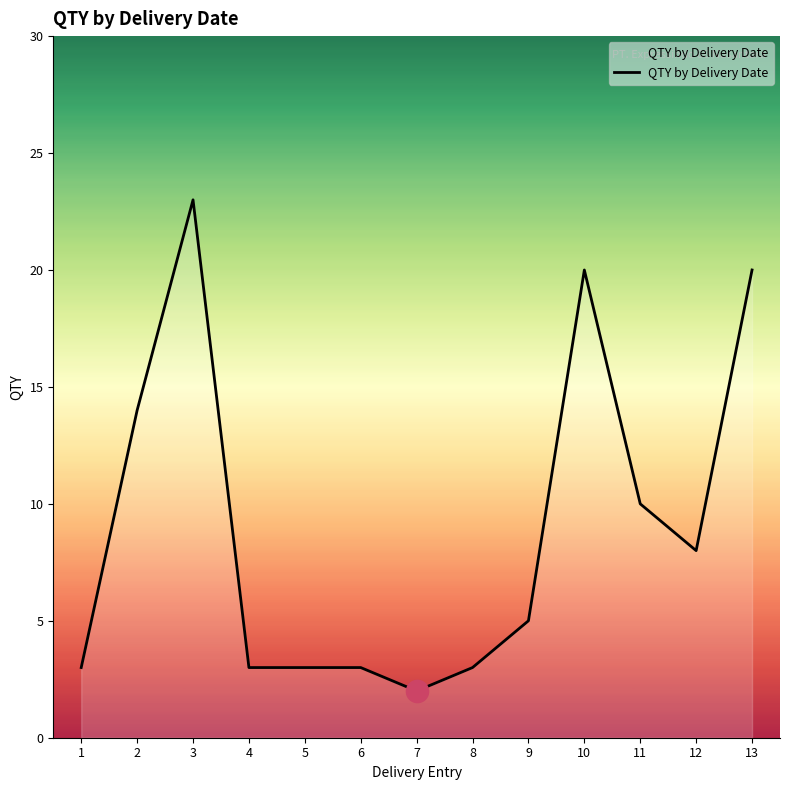

The value at 10 is 12. True or false?

False